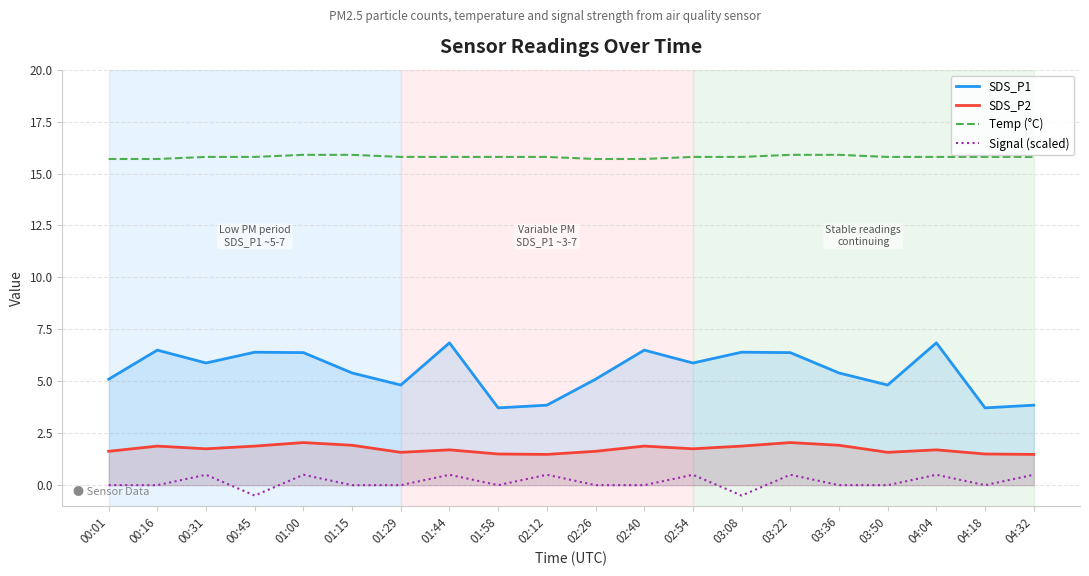

Is it true that Signal (scaled) equals 0.5 at 01:00?

True